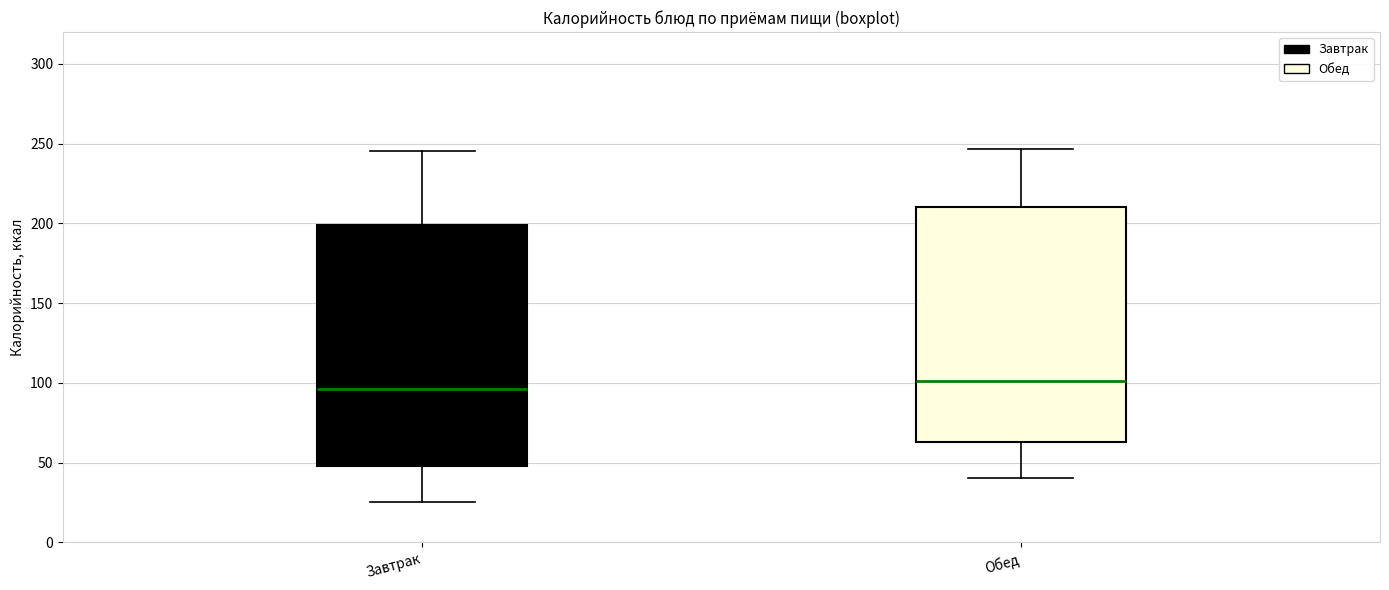

Which box has the highest median line?

Обед